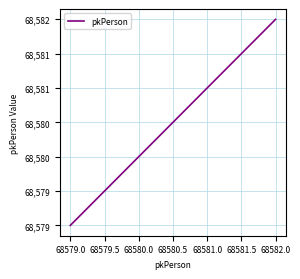

Does the chart display data point markers on the line(s)?

No